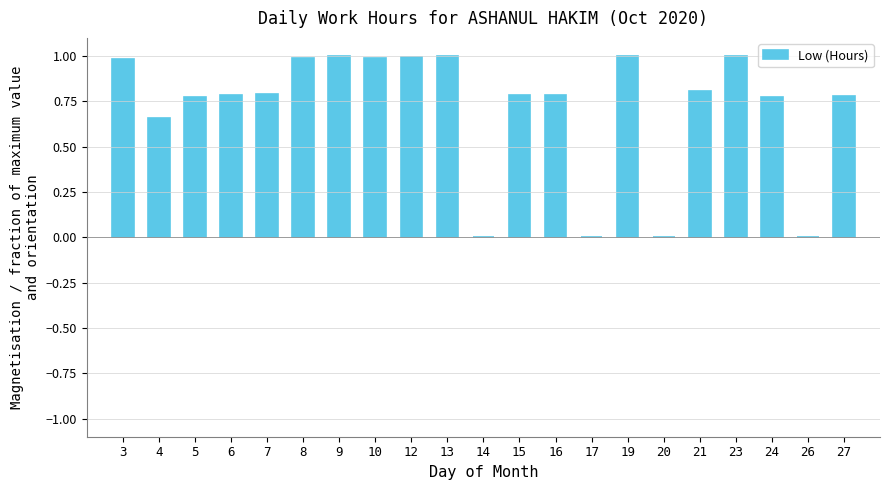

Which has a higher value, 3 or 15?

3